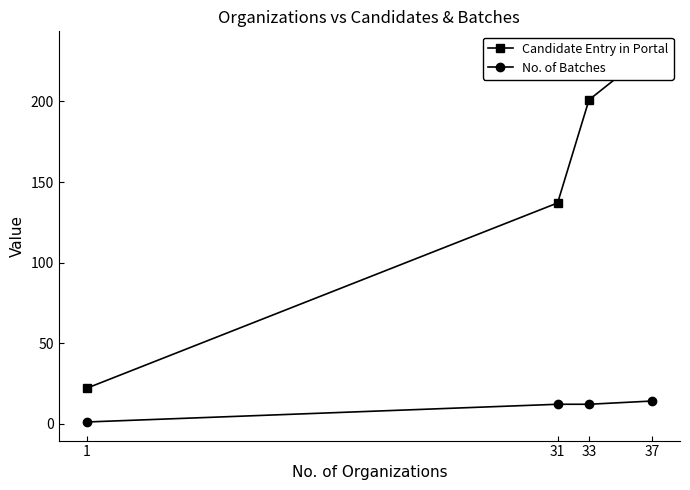

Which series has the largest total across all categories?

Candidate Entry in Portal